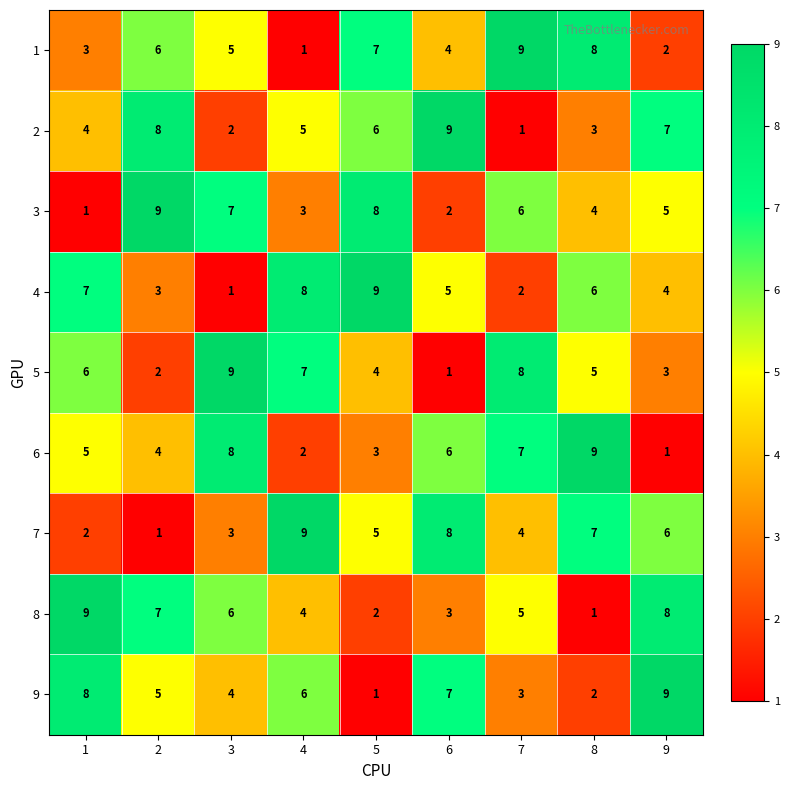

True or false: 4 has a value of 2 at 7.

True